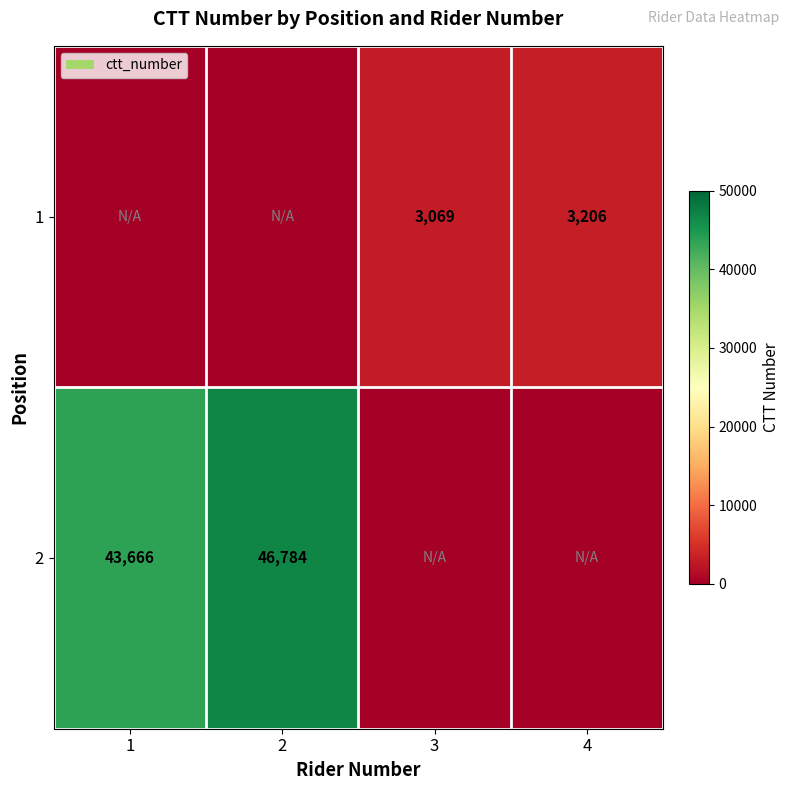

Is it true that 2 equals 46784 at 2?

True